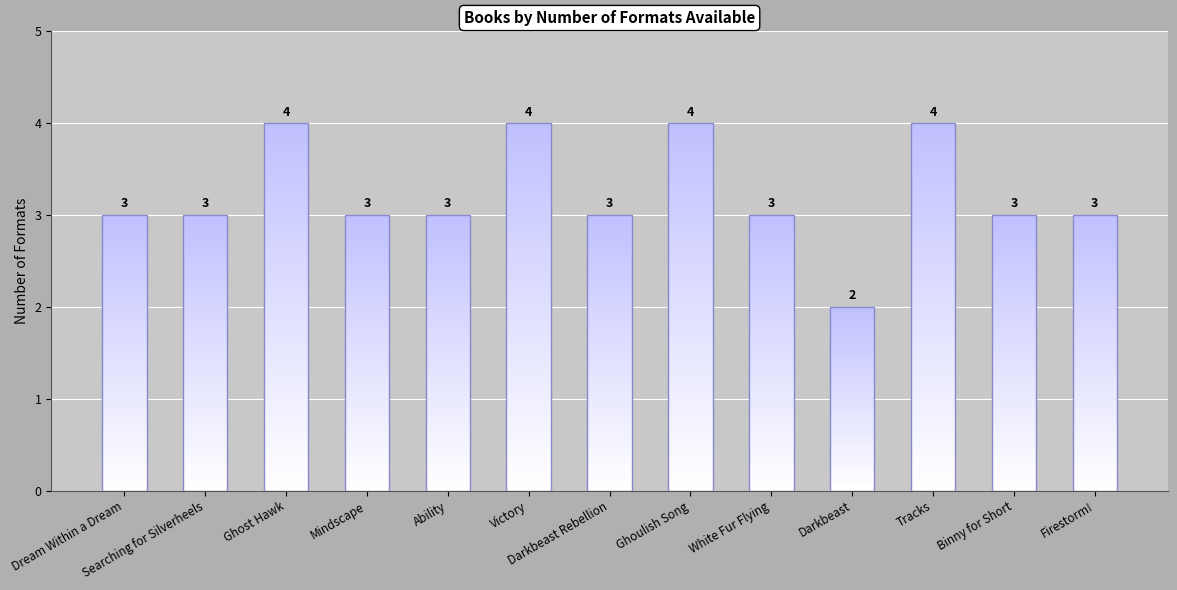

Does the chart contain stacked bars?

No